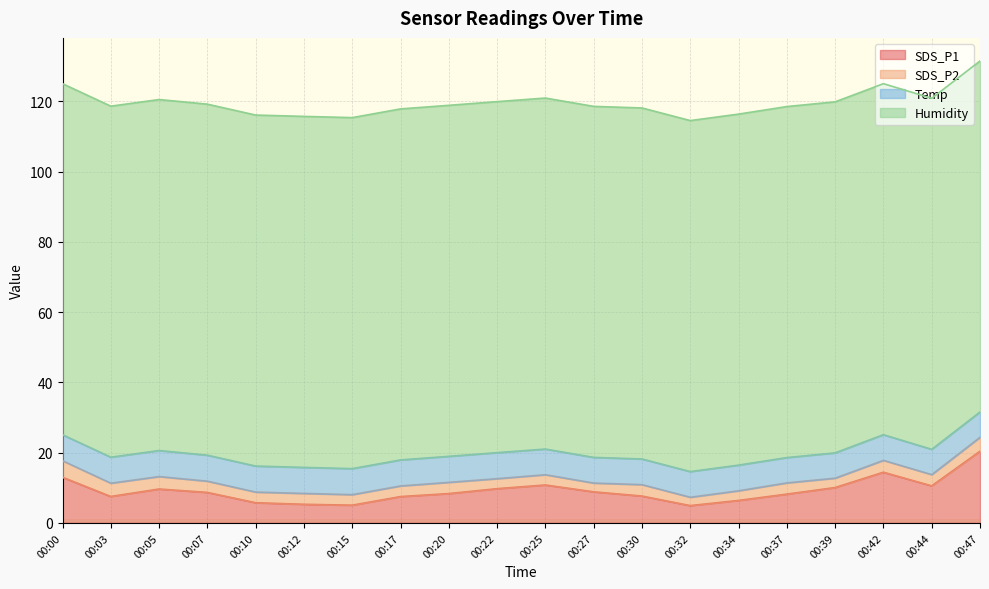

Is it true that SDS_P1 equals 4.8 at 00:47?

False